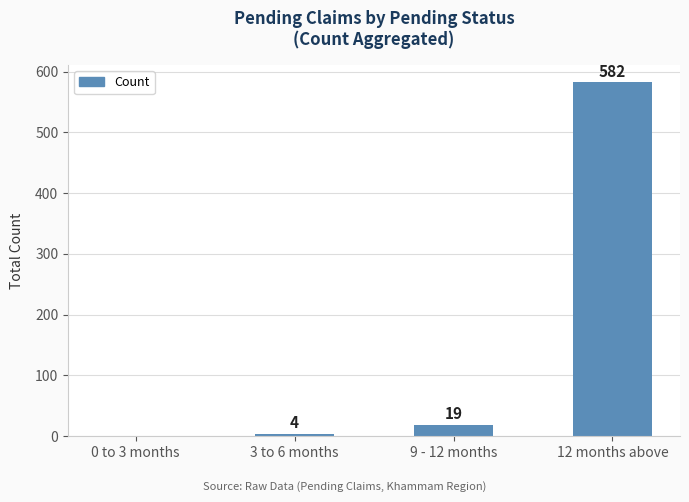

What value does the data have at 12 months above?

582